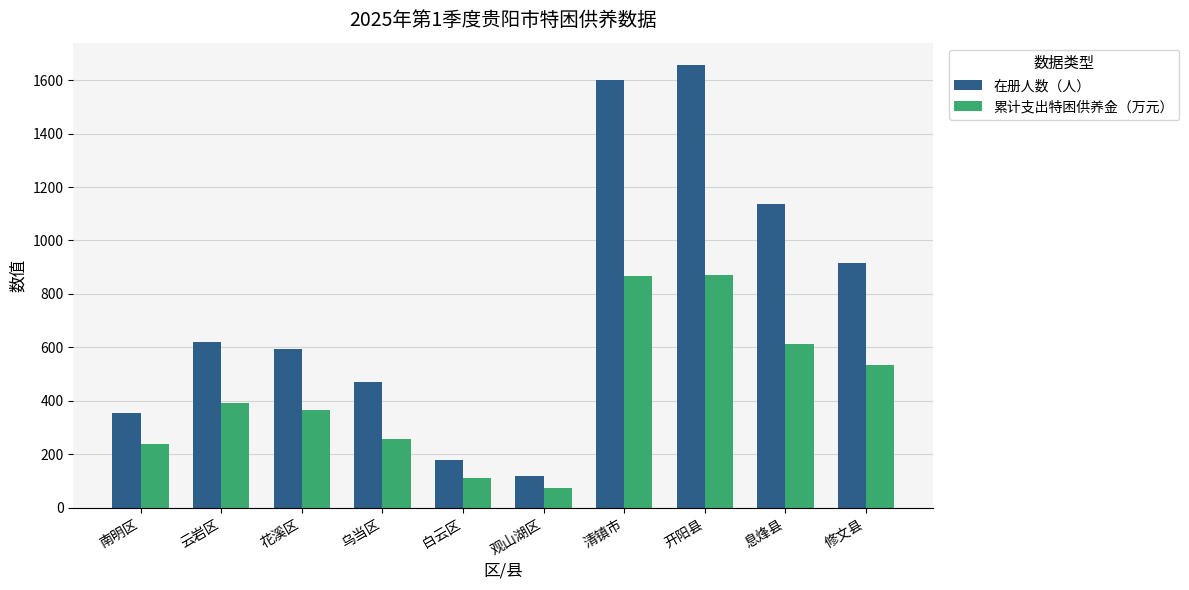

How many data points in 累计支出特困供养金（万元） are above 392?

5